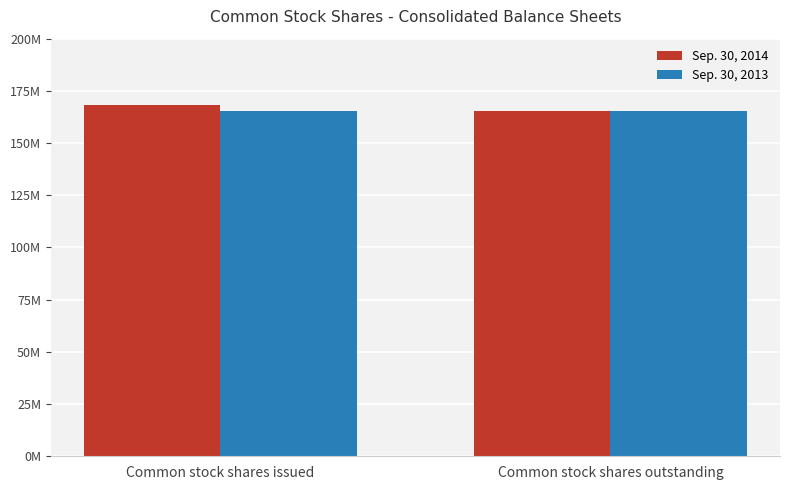

What is the label of the 1st bar from the left?

Common stock shares issued